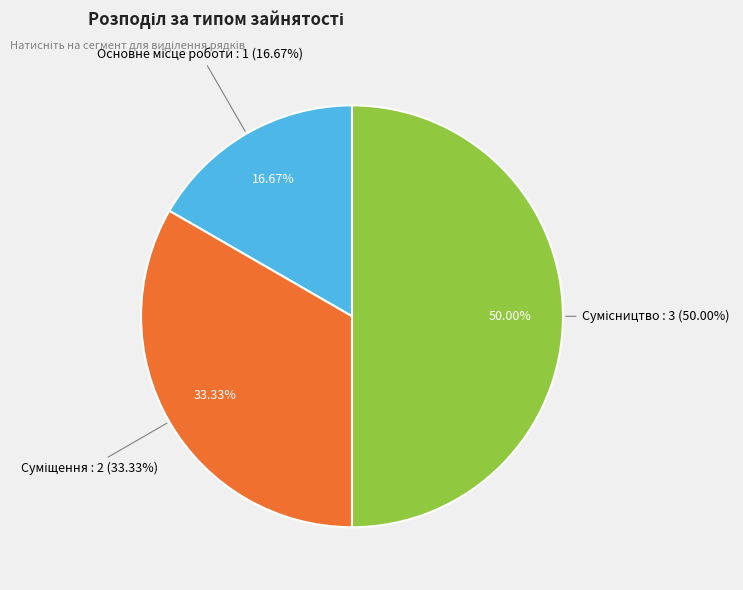

Does any single category account for the majority?

No